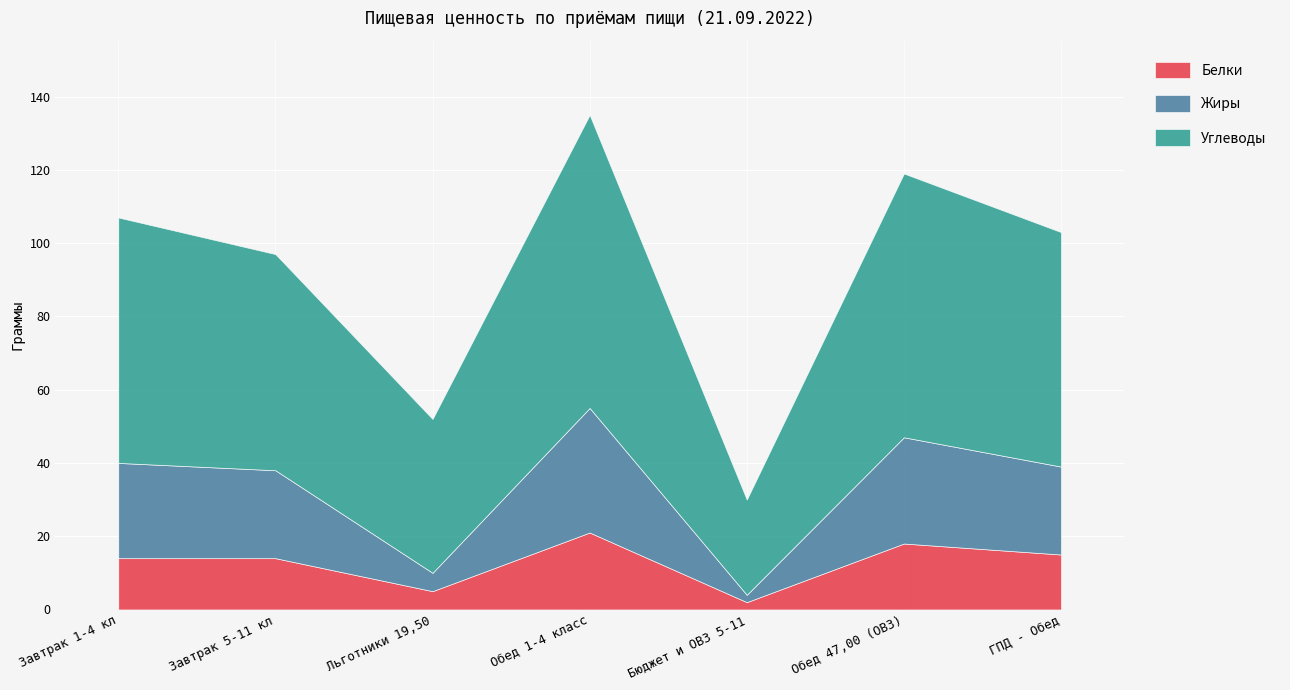

What is the label of the 4th point from the right?

Обед 1-4 класс